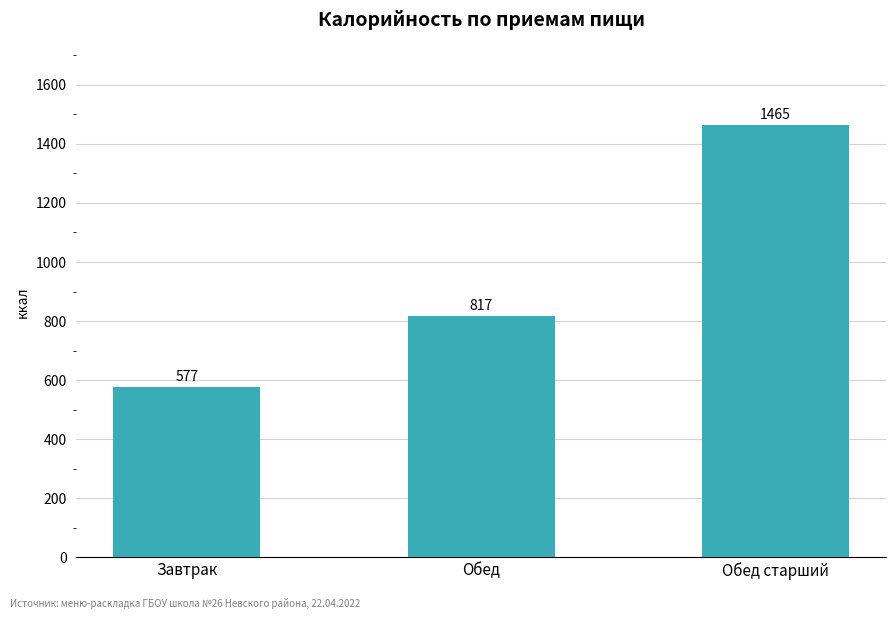

What is the sum of all values?

2859